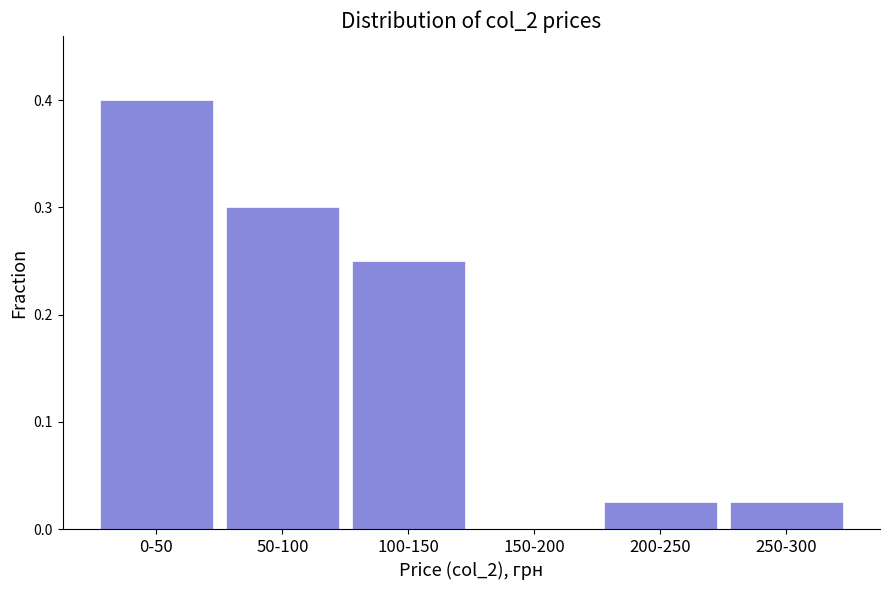

The chart shows a value of 0.2 at 150-200. True or false?

False